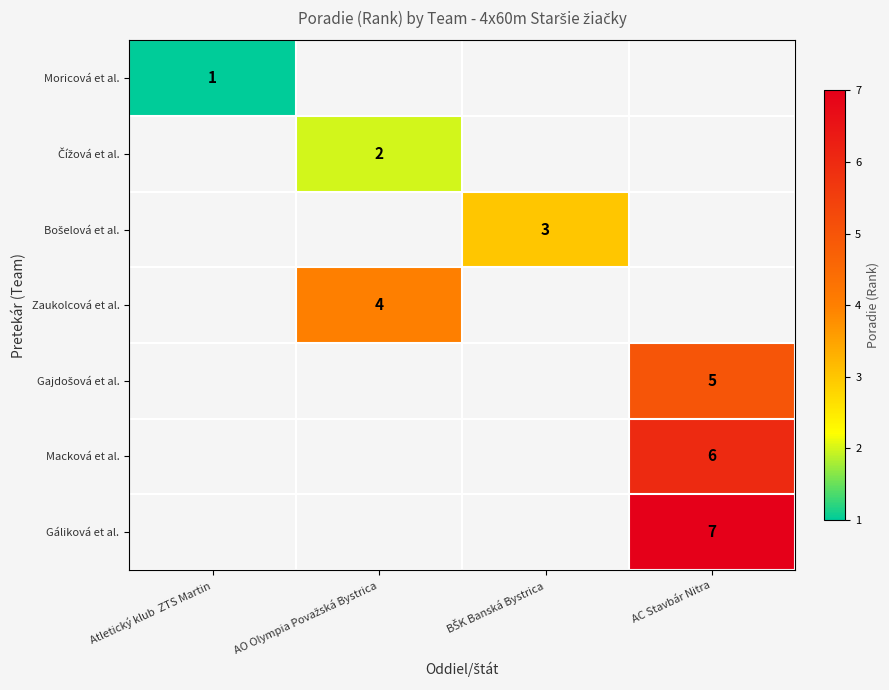

List the labels in order of Gajdošová et al. value, smallest first.

Atletický klub ZTS Martin, AO Olympia Považská Bystrica, BŠK Banská Bystrica, AC Stavbár Nitra